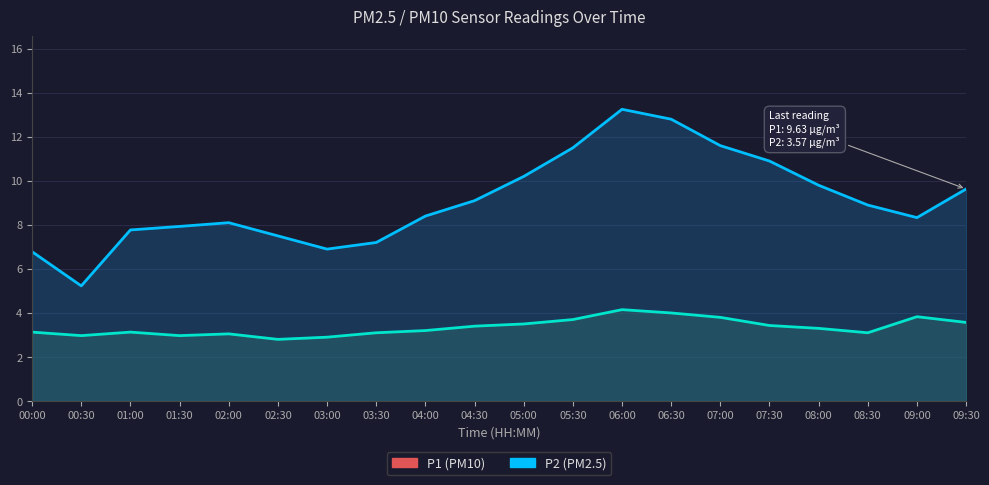

What is the spread (max minus min) of values at 00:00?

3.7